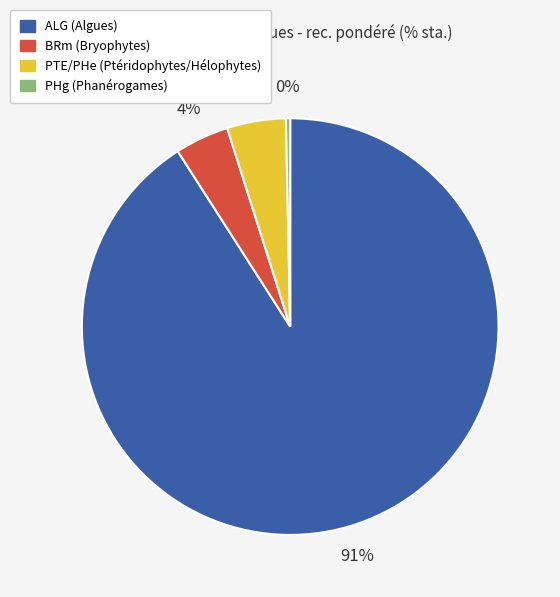

Does any single category account for the majority?

Yes